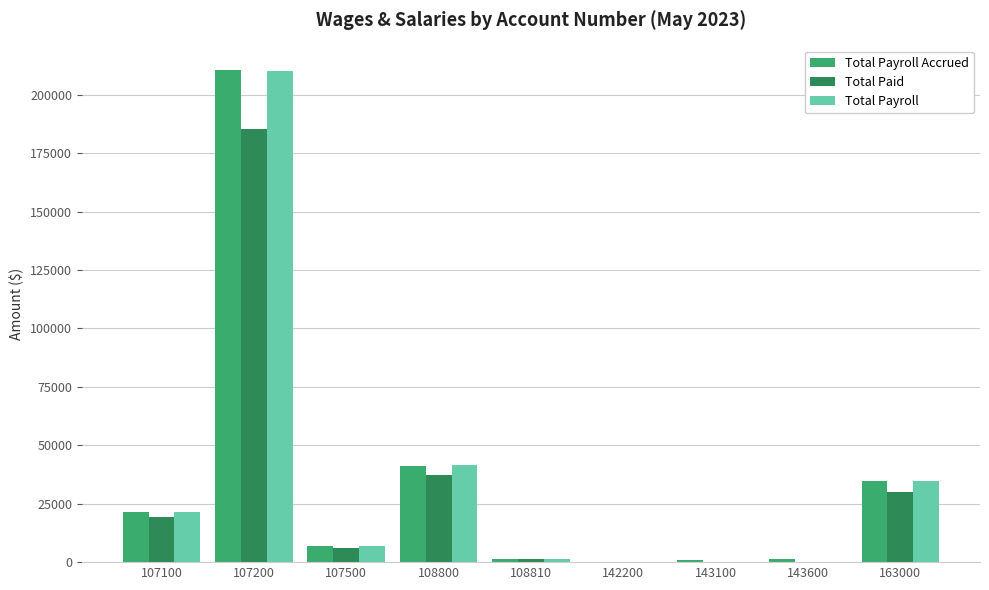

How many categories are shown in the chart?

9